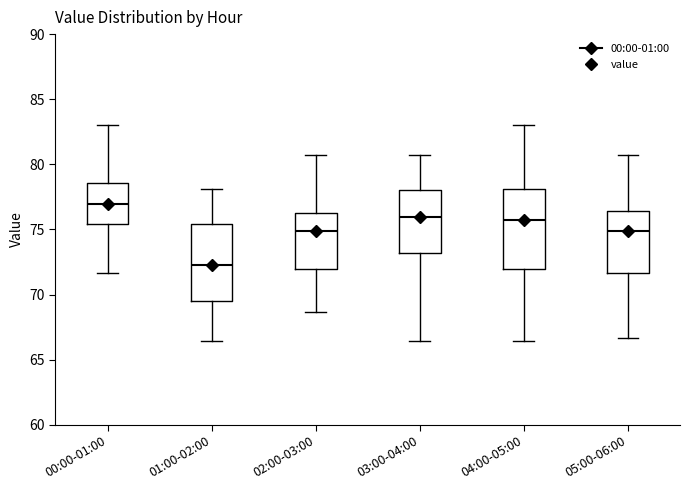

Which box's median line is the highest?

00:00-01:00